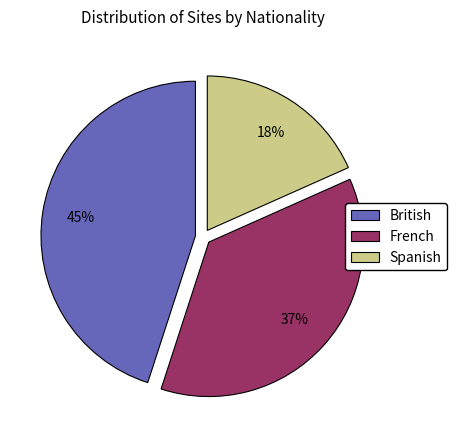

What is the ratio of the value at Spanish to the value at British?

0.4